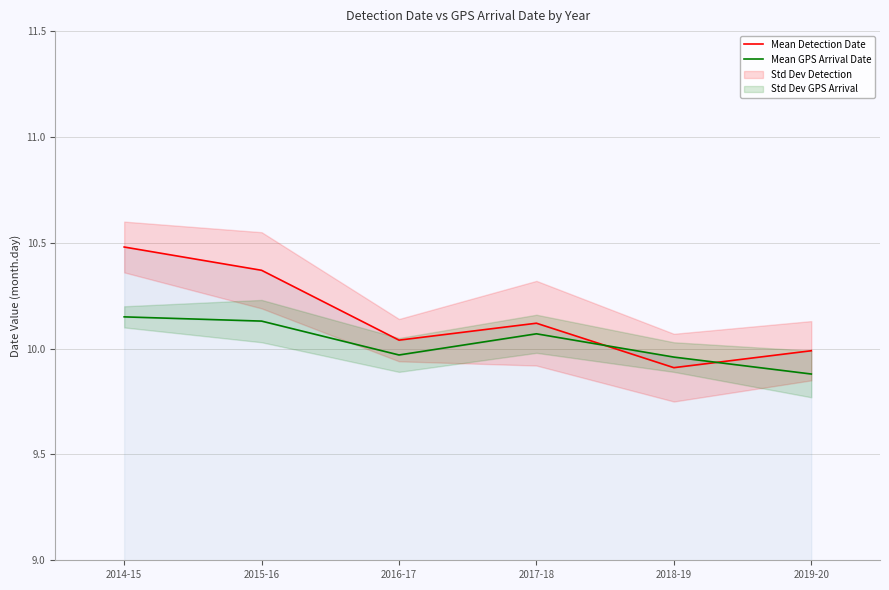

Rank the series by their average value, from highest to lowest.

Mean Detection Date, Mean GPS Arrival Date